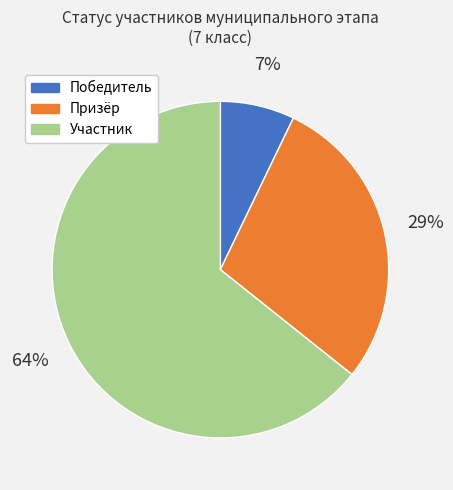

How many segments does this pie chart have?

3